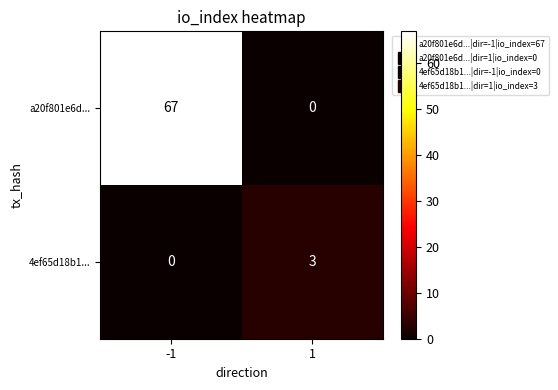

What is the difference between the highest and lowest values at -1?

67